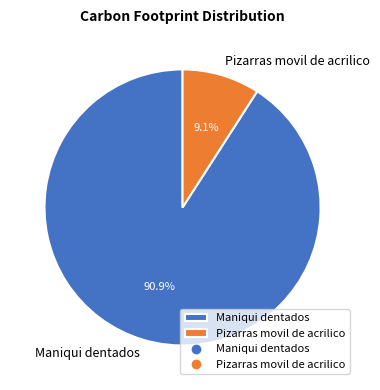

Combined, do Pizarras movil de acrilico and Maniqui dentados account for over 50%?

Yes